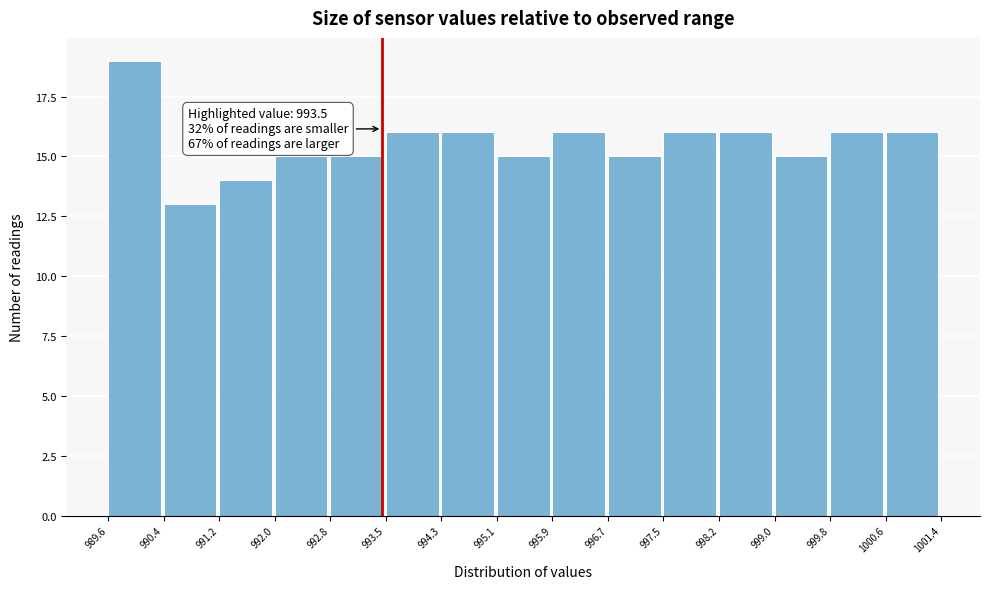

Over which range of the x-axis is the bar tallest?

989.6 to 990.4